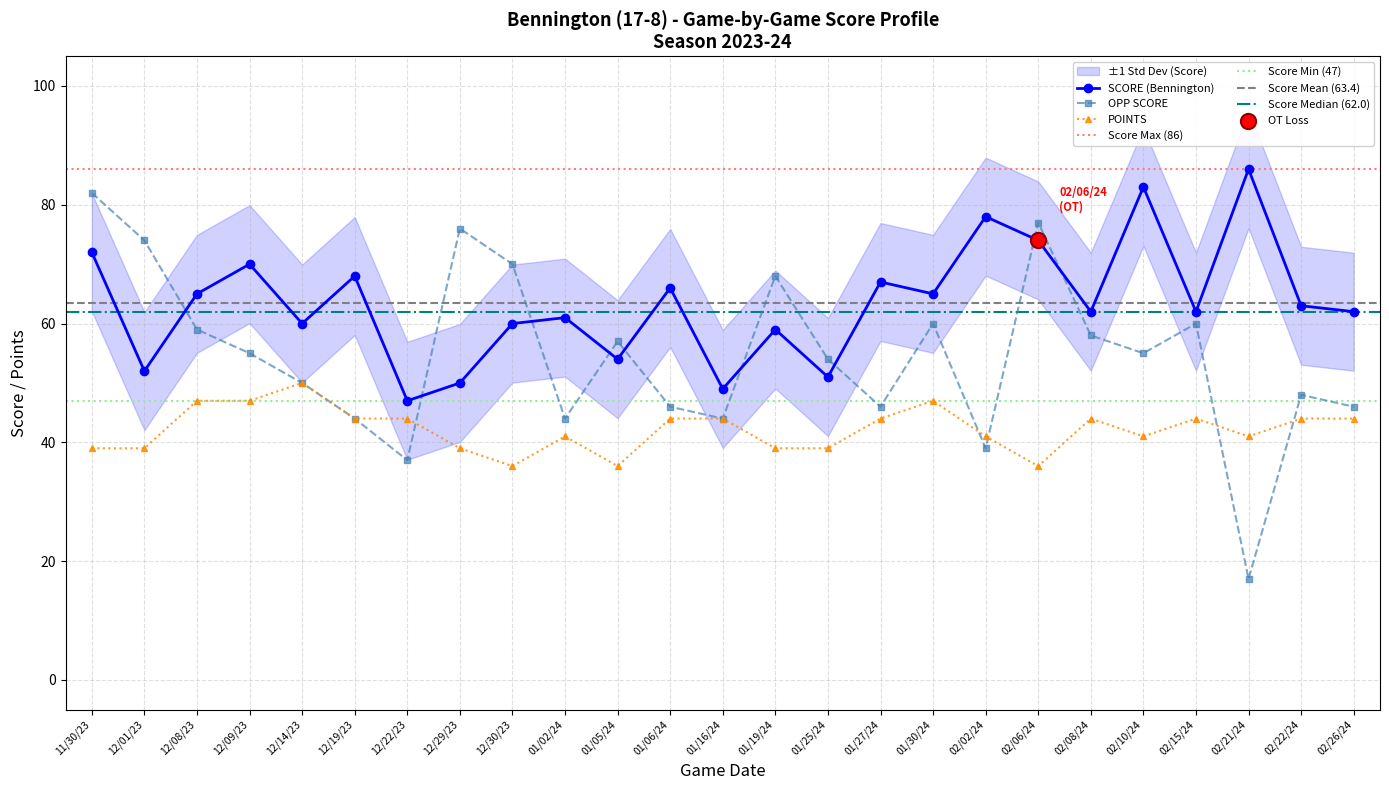

What is the total value across all series at 01/25/24?

144